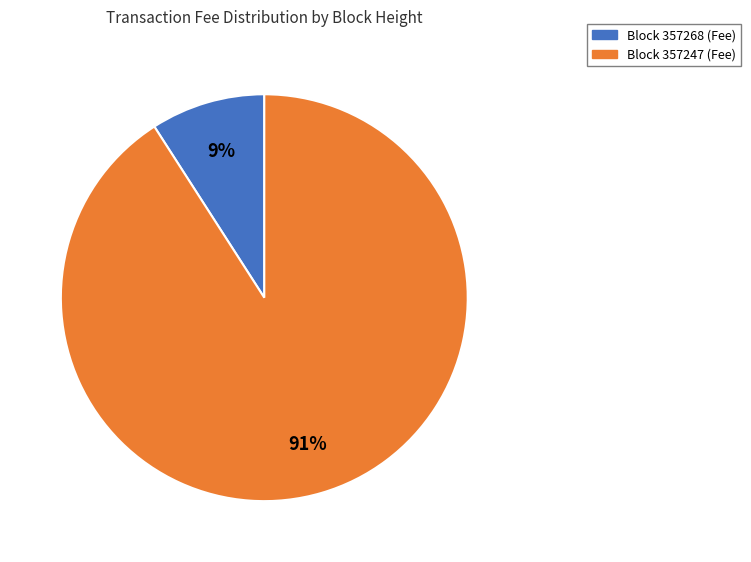

Which has a higher value, Block 357247 (Fee) or Block 357268 (Fee)?

Block 357247 (Fee)